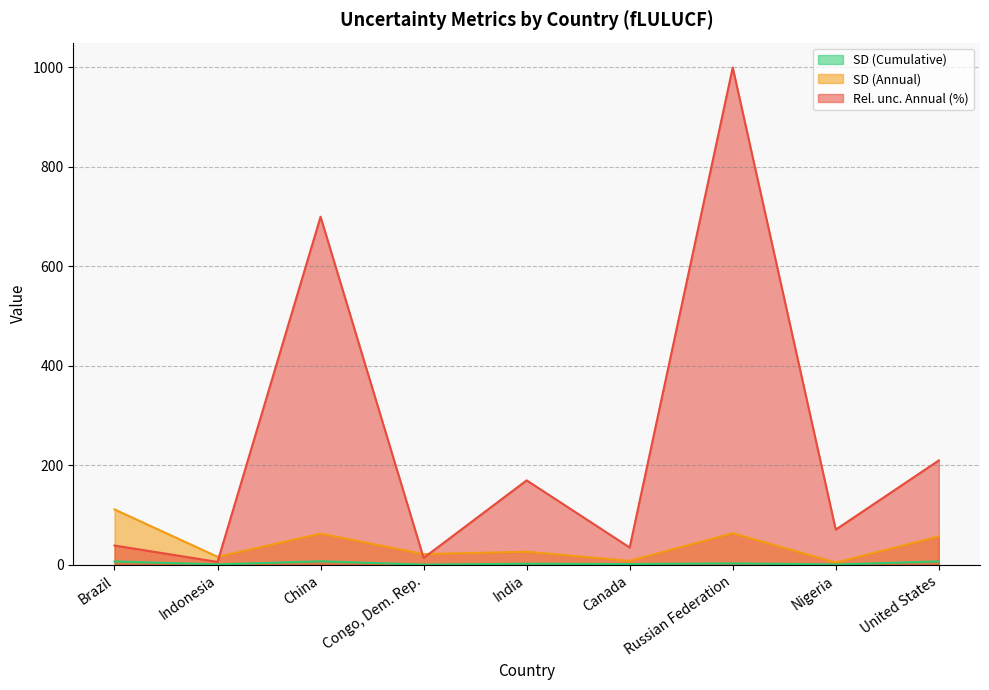

What is the total value across all series at Indonesia?

23.4